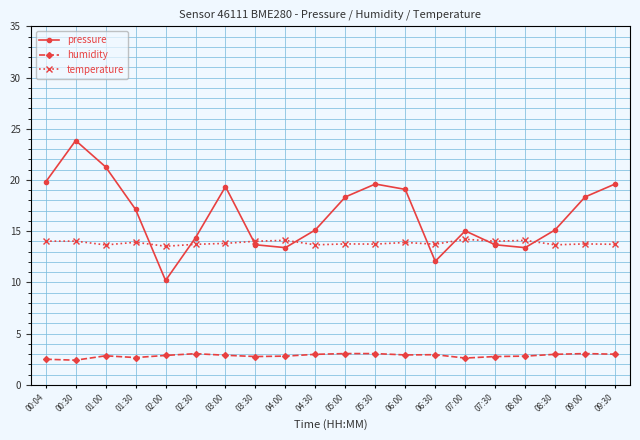

The temperature series shows 19.6 at 02:30. True or false?

False